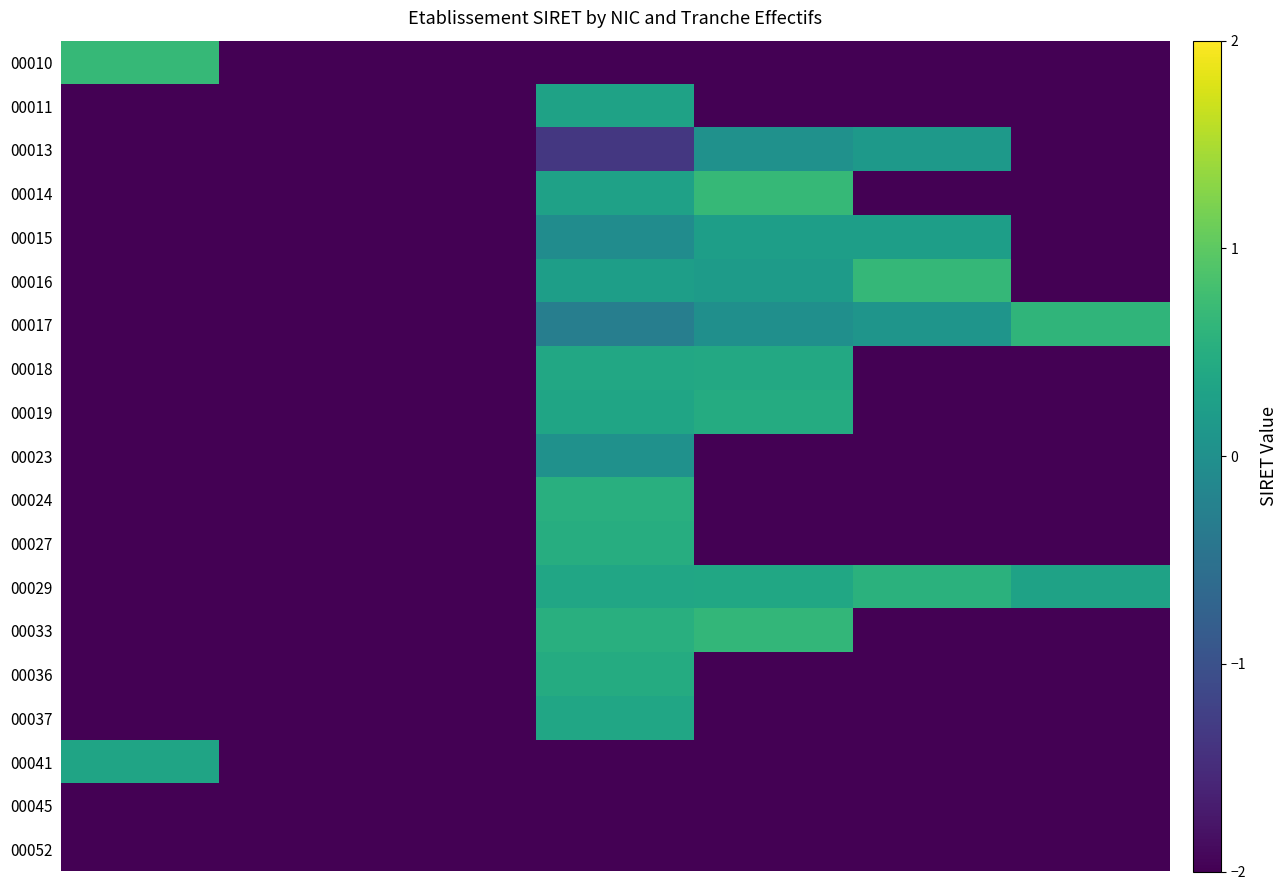

Reading left to right, what are all the values shown in this chart?

00010: 0.7	-2.0	-2.0	-2.0	-2.0	-2.0	-2.0
00011: -2.0	-3.1	-2.0	0.3	-2.0	-2.0	-2.0
00013: -2.0	-2.0	-2.0	-1.3	0.0	0.2	-2.0
00014: -2.0	-2.0	-2.0	0.3	0.7	-2.0	-2.0
00015: -2.0	-2.0	-2.0	-0.1	0.2	0.2	-2.0
00016: -2.0	-2.0	-2.0	0.2	0.2	0.7	-2.0
00017: -2.0	-2.0	-2.0	-0.3	-0.0	0.1	0.6
00018: -2.0	-2.0	-2.0	0.4	0.4	-2.0	-2.0
00019: -2.0	-2.0	-2.0	0.3	0.5	-2.0	-2.0
00023: -2.0	-2.0	-2.0	0.0	-2.0	-2.0	-2.0
00024: -2.0	-2.0	-2.0	0.5	-2.0	-2.0	-2.0
00027: -2.0	-2.0	-2.0	0.5	-2.0	-2.0	-2.0
00029: -2.0	-2.0	-2.0	0.4	0.4	0.5	0.3
00033: -2.0	-2.0	-2.0	0.5	0.7	-2.0	-2.0
00036: -2.0	-2.0	-2.0	0.5	-2.0	-2.0	-2.0
00037: -2.0	-2.0	-2.0	0.4	-2.0	-2.0	-2.0
00041: 0.3	-2.0	-2.0	-2.0	-2.0	-2.0	-2.0
00045: -2.0	-3.1	-2.0	-2.0	-2.0	-2.0	-2.0
00052: -2.0	-2.0	-2.0	-3.1	-2.0	-2.0	-2.0